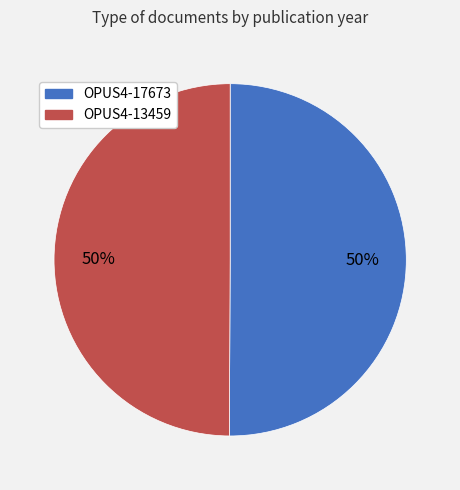

True or false: OPUS4-13459 accounts for 58% of the total.

False